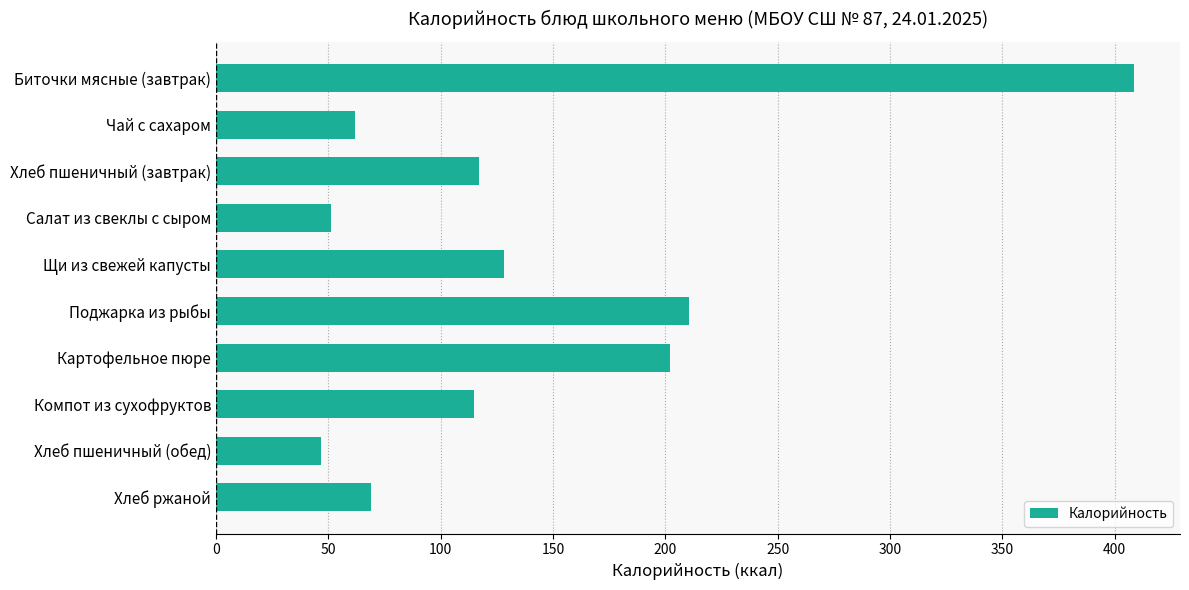

What is the difference between the values at Чай с сахаром and Биточки мясные (завтрак)?

346.6